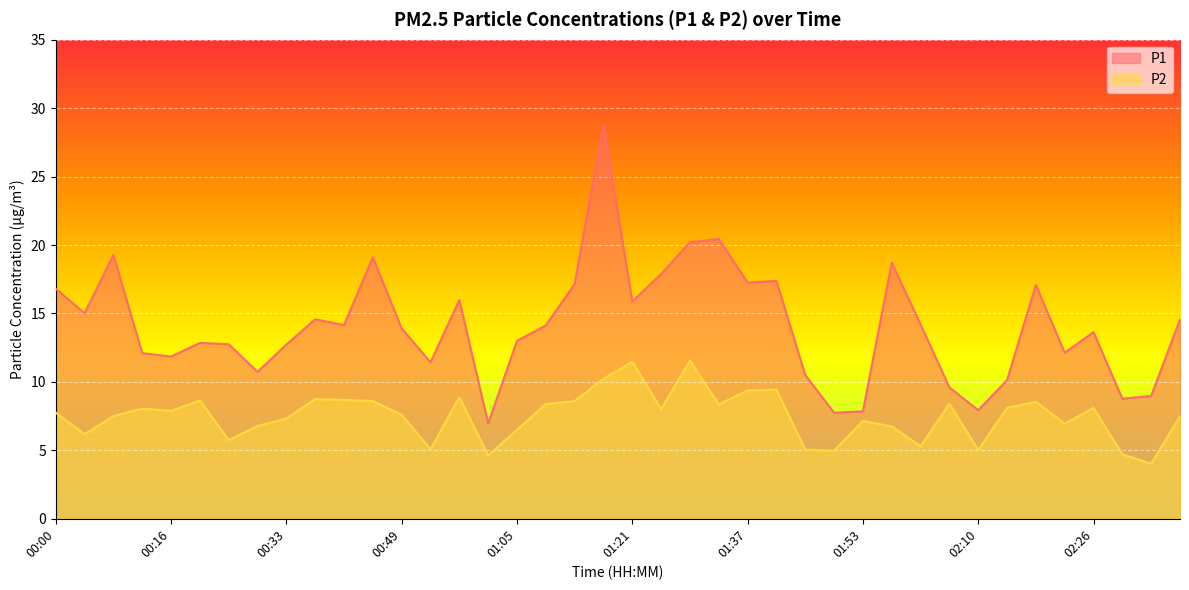

How many data points in P2 are above 7?

26